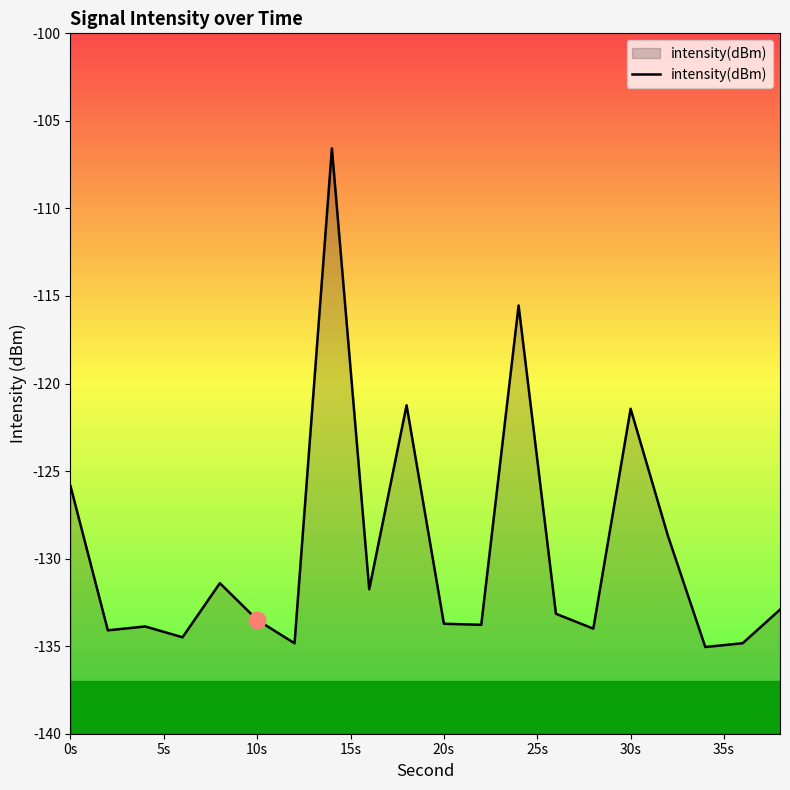

True or false: the data shows -69.7 at 10s.

False